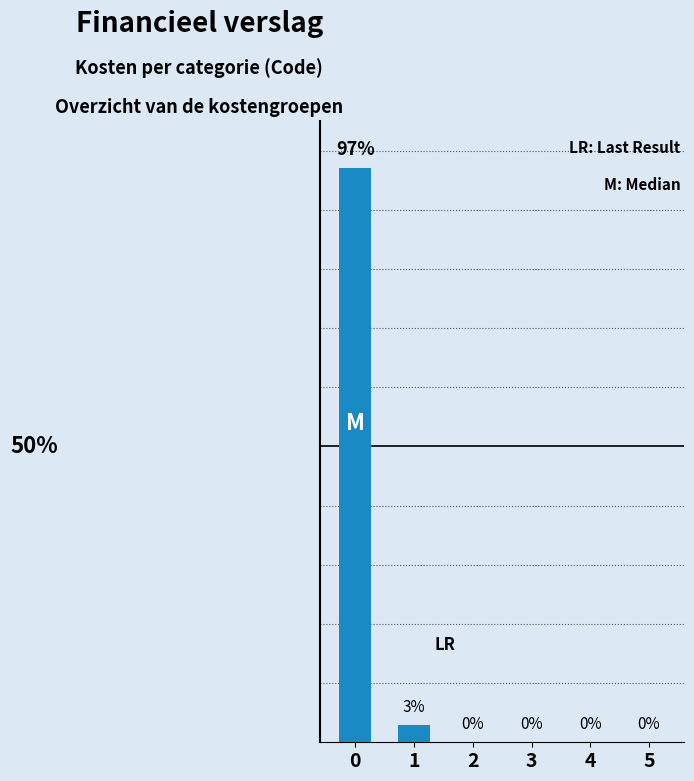

How many values are above zero?

2